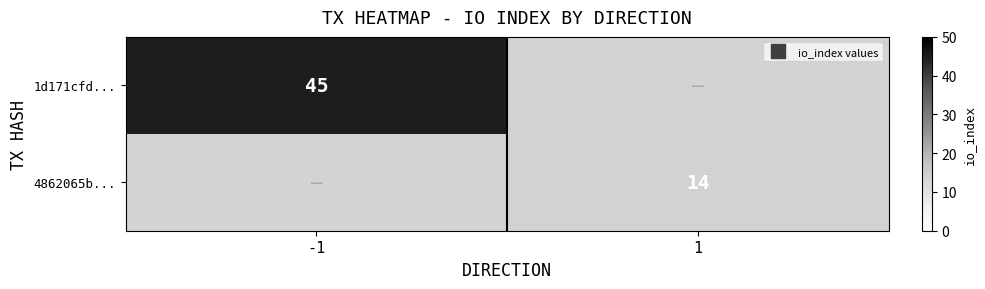

Which label corresponds to the largest value in the chart?

-1